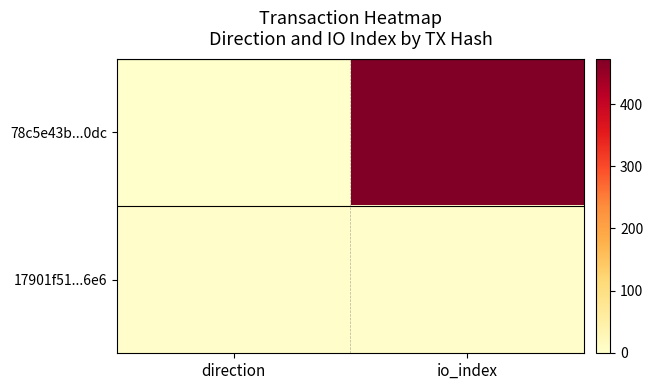

Reading left to right, transcribe all the data shown in this chart.

78c5e43b...0dc: direction=-1	io_index=473
17901f51...6e6: direction=1	io_index=3